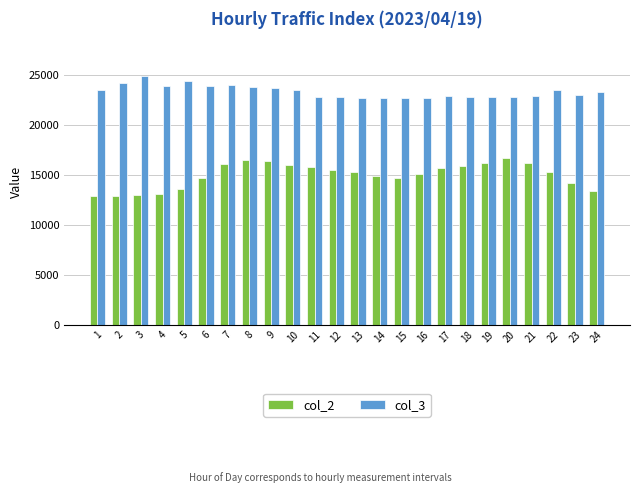

How many groups of bars are there?

24